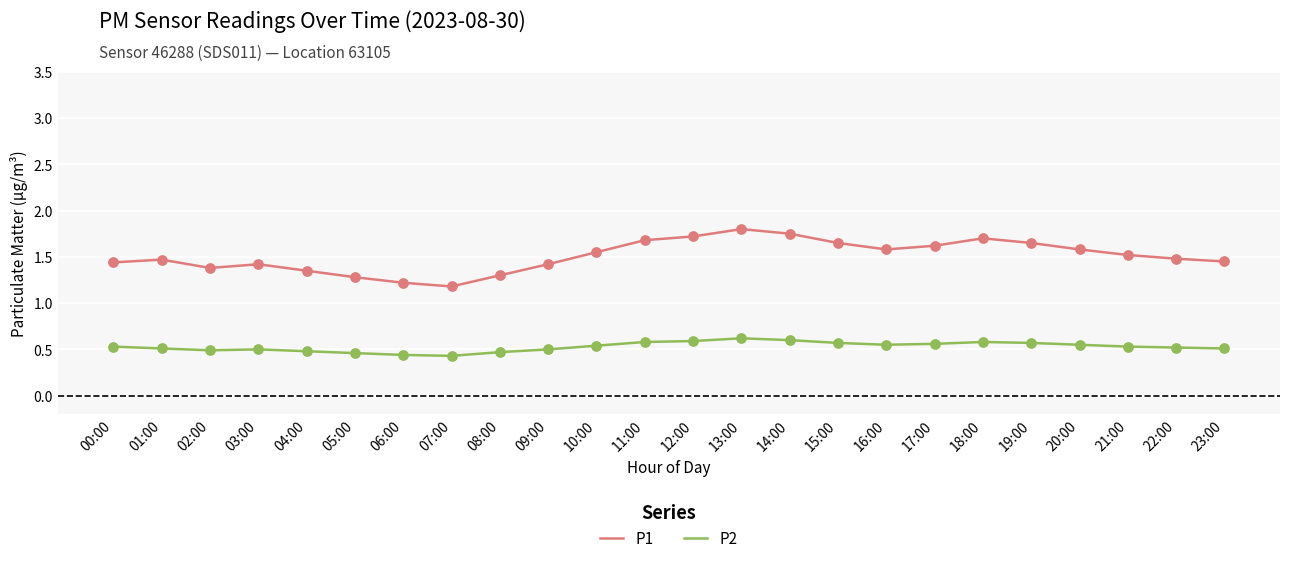

What is the difference between the highest and lowest values at 17:00?

1.1